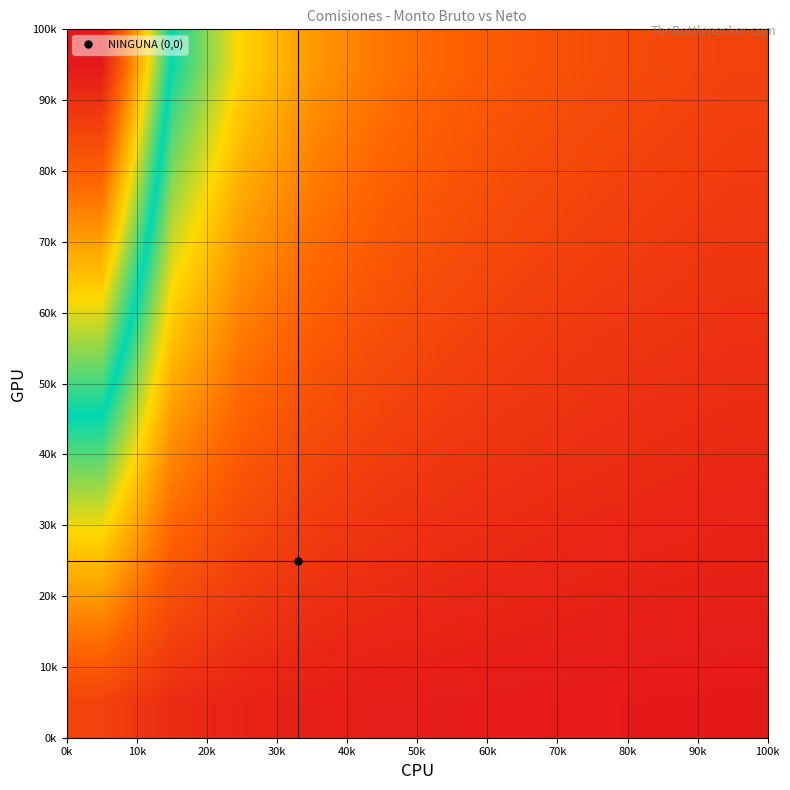

How many distinct data groups are displayed?

10